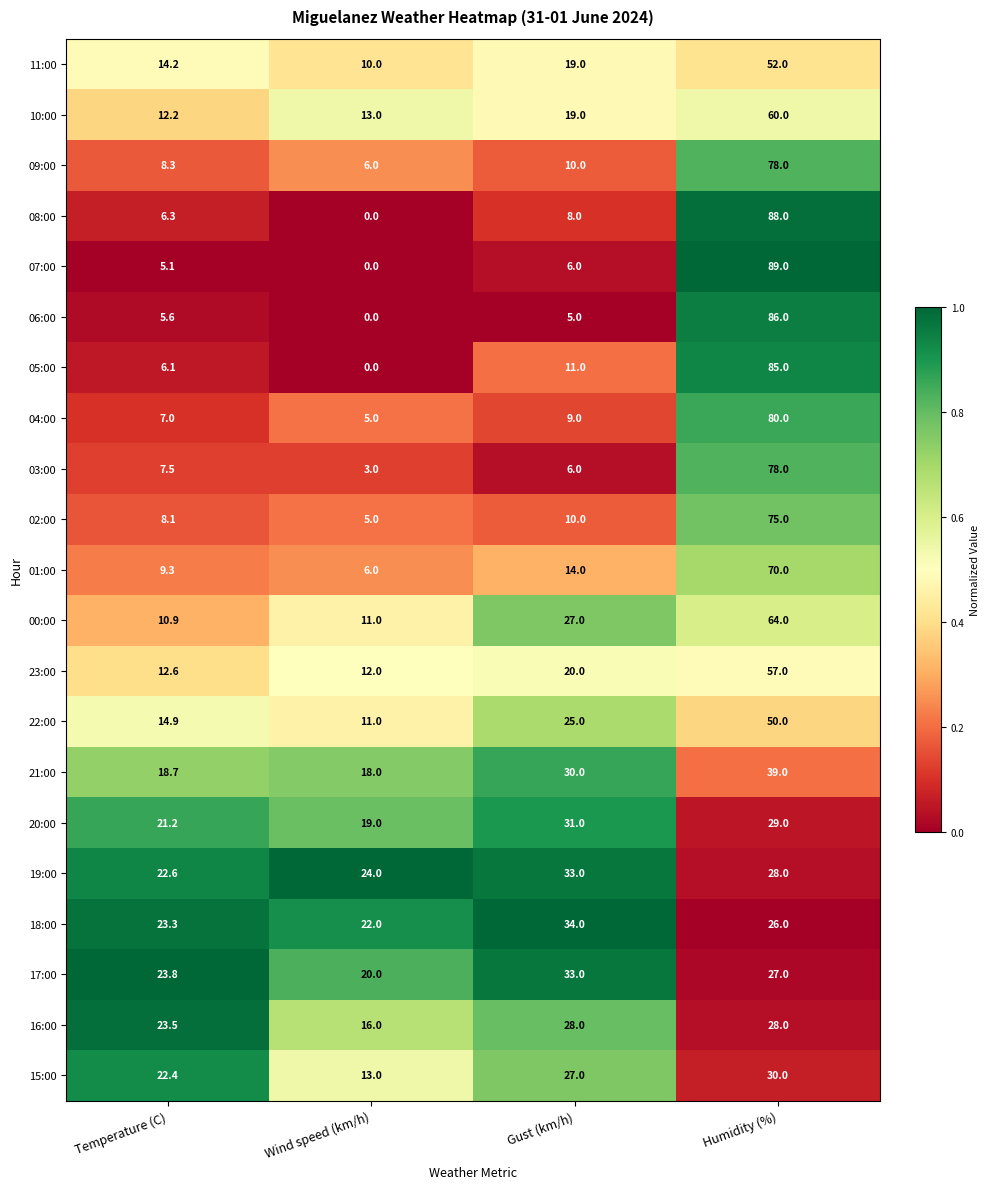

The value of 15:00 at Humidity (%) is 30.0. True or false?

True